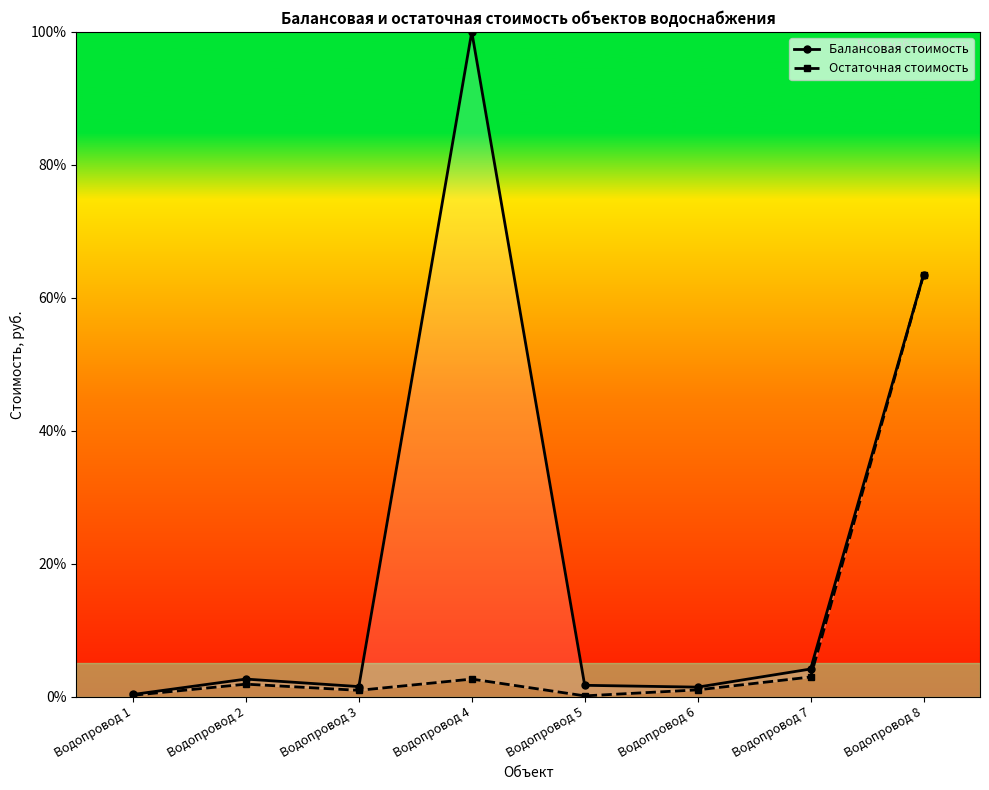

What is the greatest value displayed?

100.0